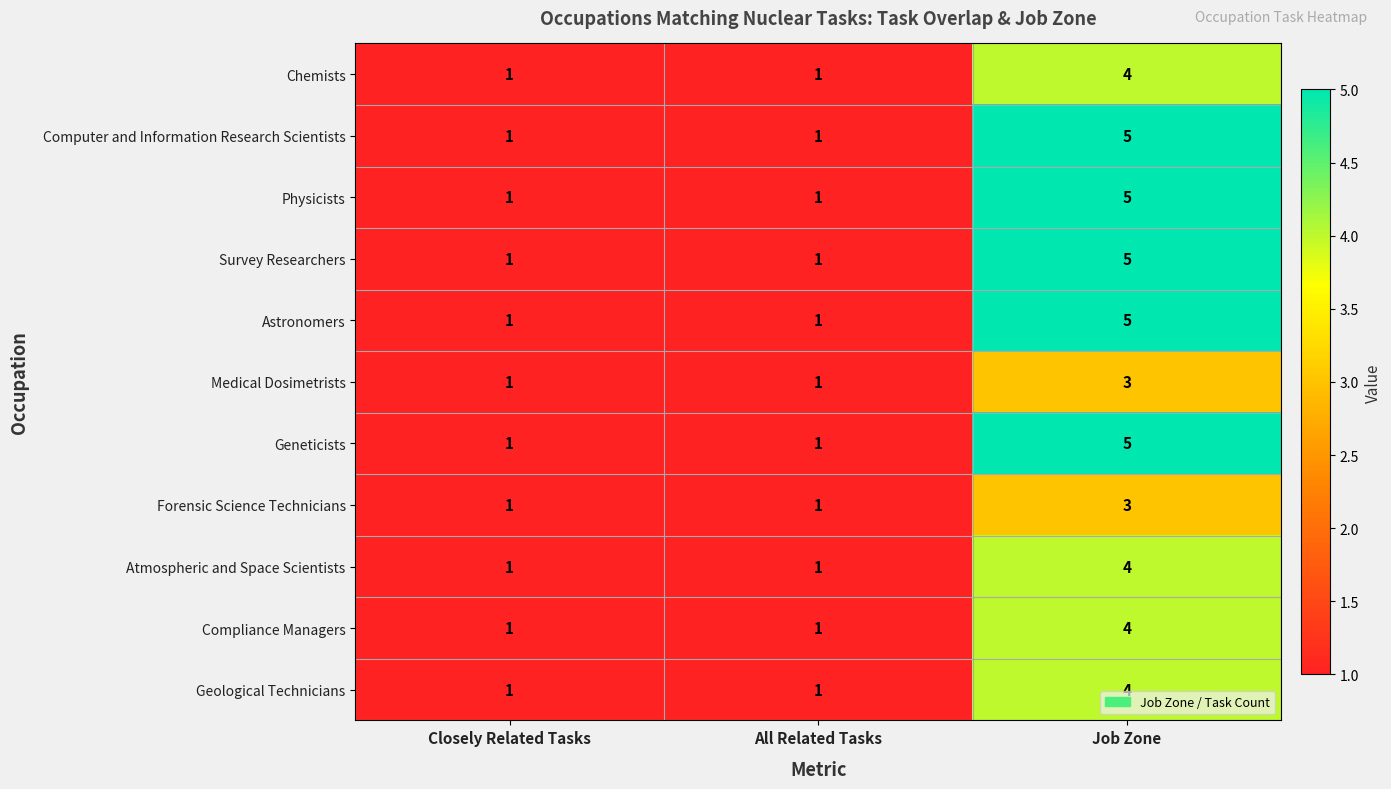

What is the highest value of the Computer and Information Research Scientists series?

5